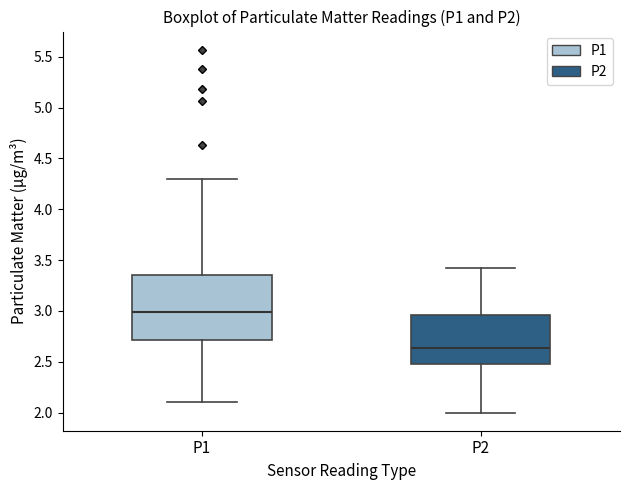

Reading left to right, transcribe this box plot: for each box, give where its median line is, the range the box spans, and where its two whiskers end, as read against the y-axis. The values are not printed on the chart, so give them approximately, as read against the axis.

P1: median 3.00, box 2.70 to 3.35, whiskers 2.10 to 4.30
P2: median 2.65, box 2.50 to 2.95, whiskers 2.00 to 3.40